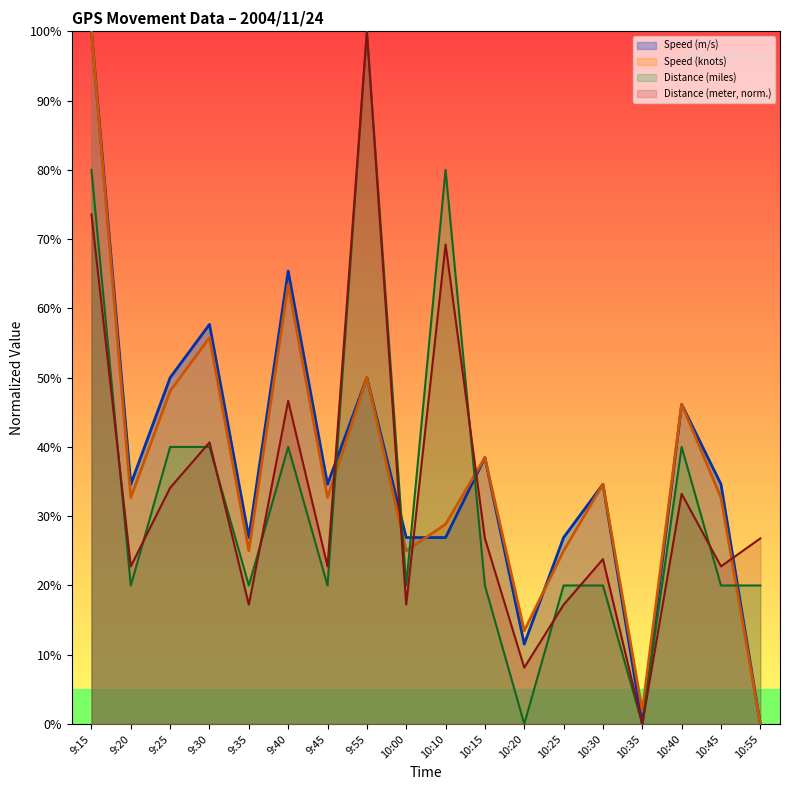

Where is the first local maximum for Distance (meter)?

9:30